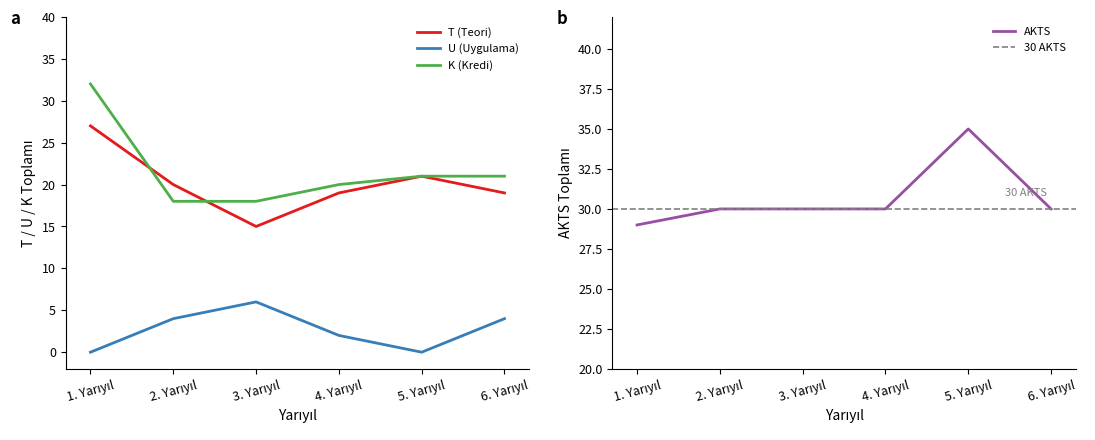

What position from the left is 4. Yarıyıl?

4